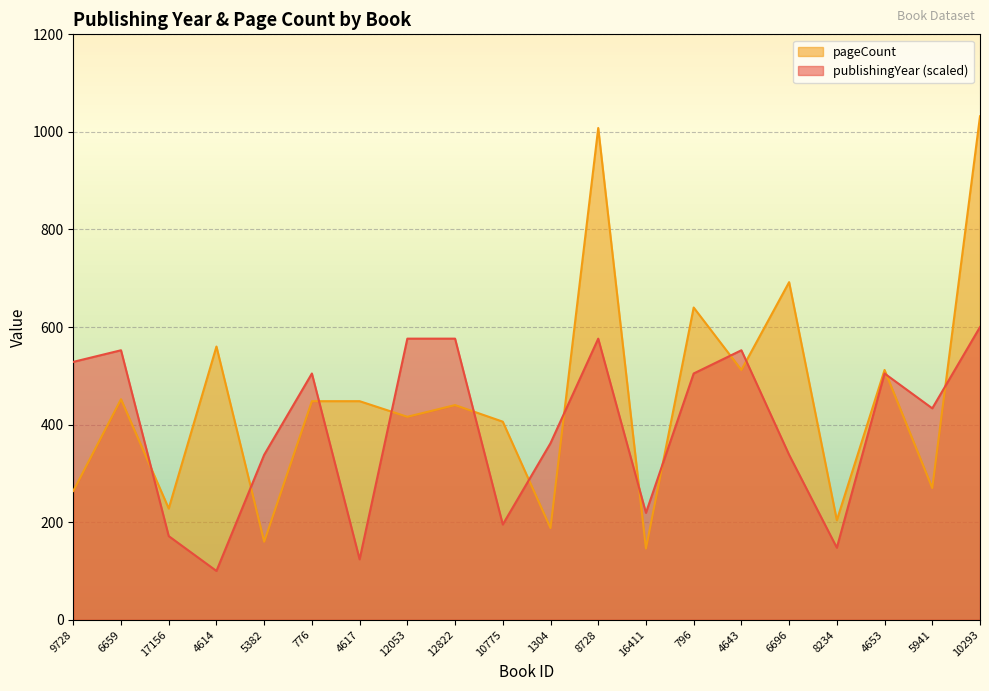

What is the difference between the second highest and minimum values in the pageCount series?

862.0